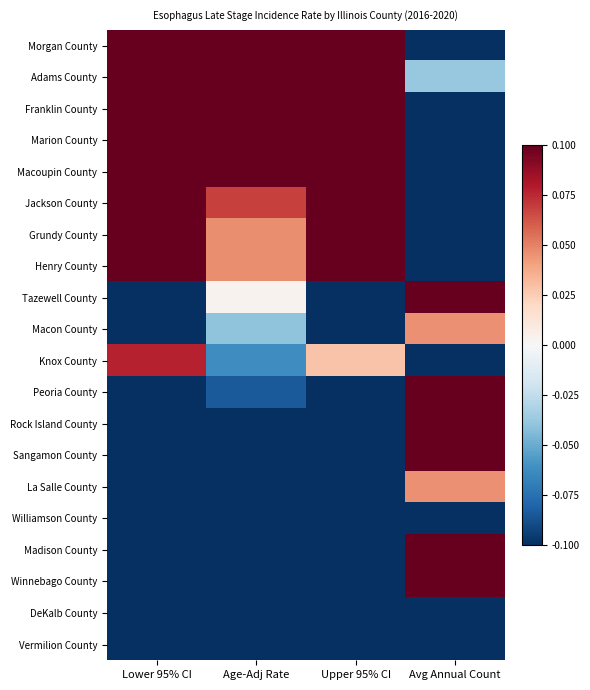

Count the number of data series in this chart.

20